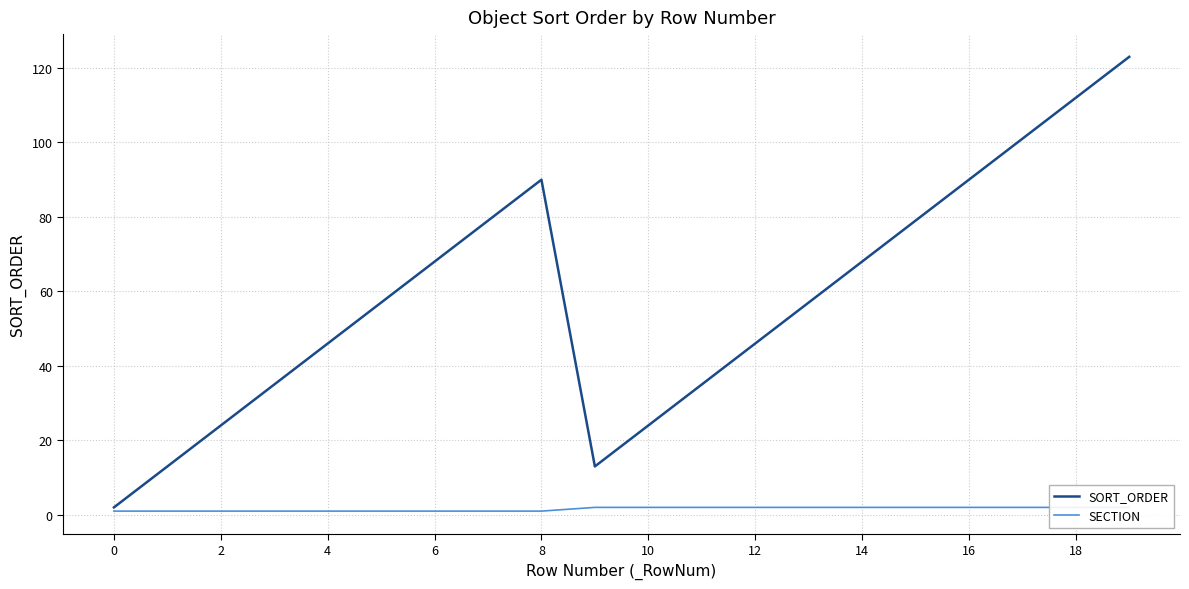

What is the maximum value for SORT_ORDER?

123